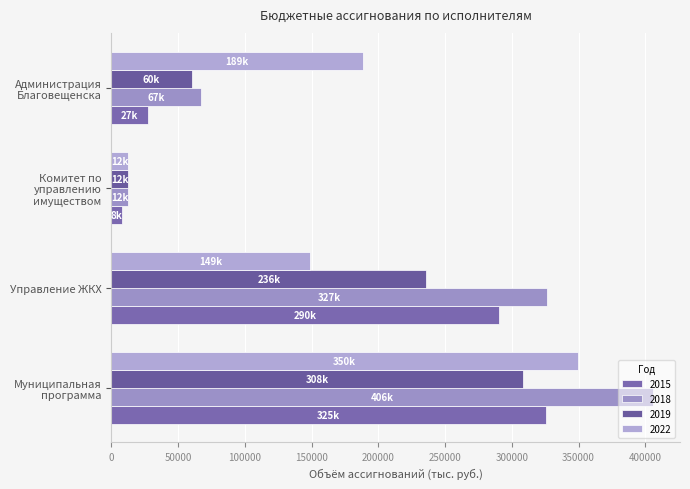

How many distinct data groups are displayed?

4